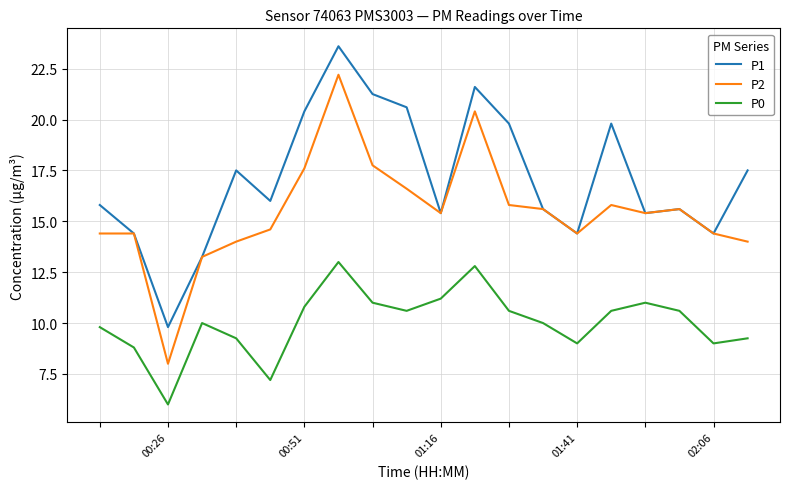

How many lines are shown in the chart?

3